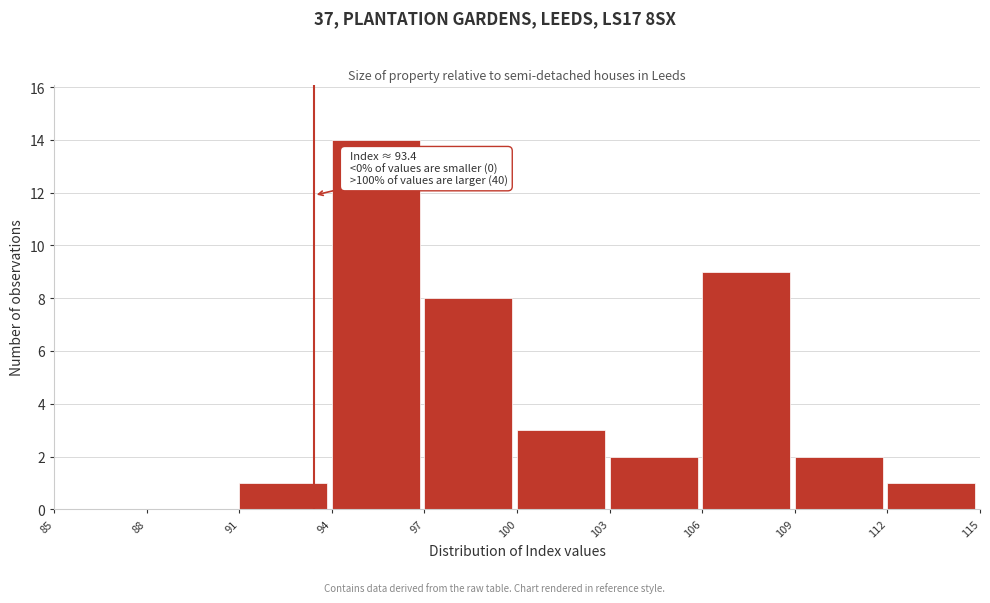

Which range on the x-axis has the tallest bar?

94 to 97